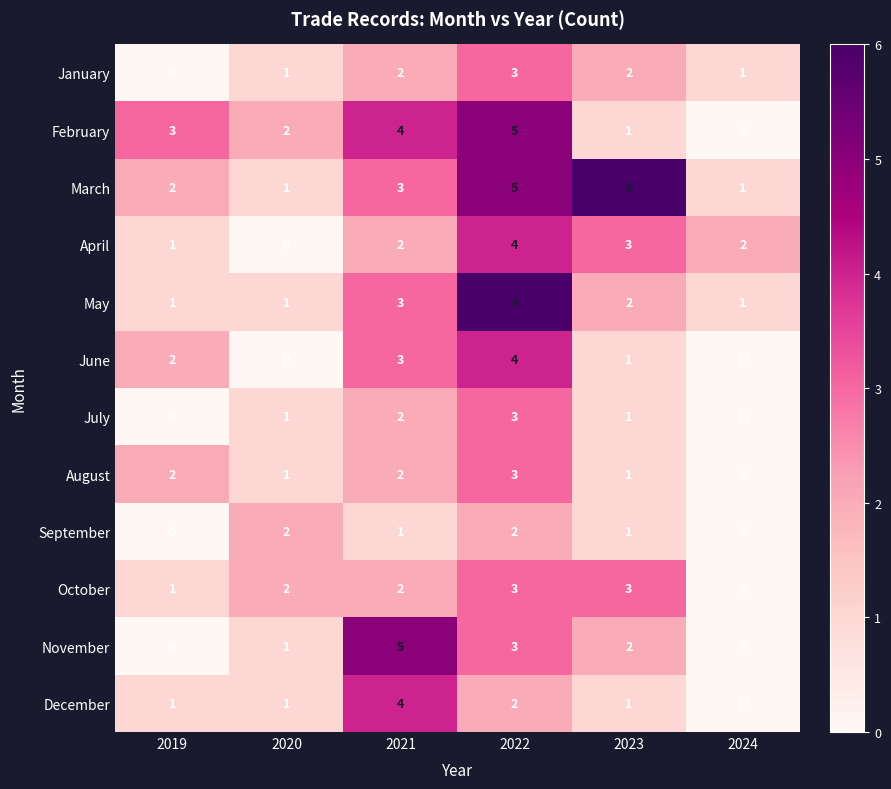

Count the number of data series in this chart.

12